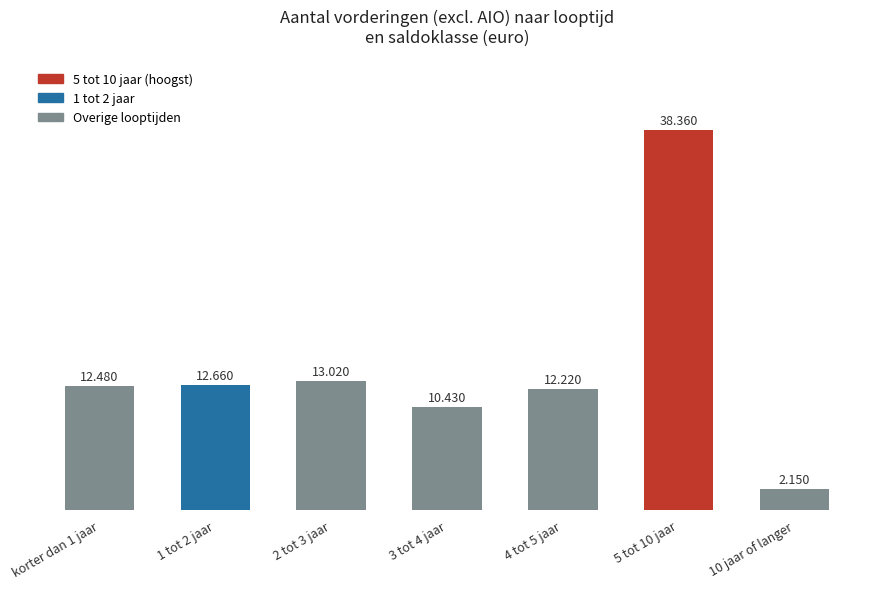

What is the label of the 2nd bar from the left?

1 tot 2 jaar